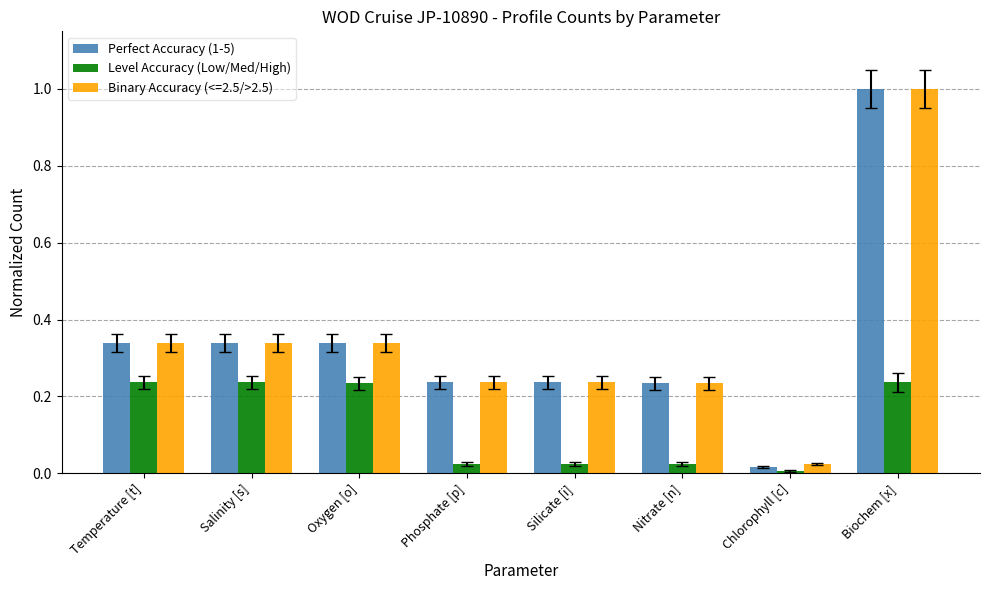

What position from the left is Phosphate [p]?

4